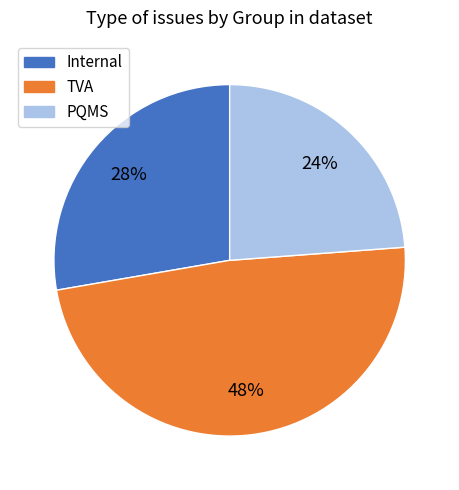

Is it true that Internal is 28% of the pie?

True